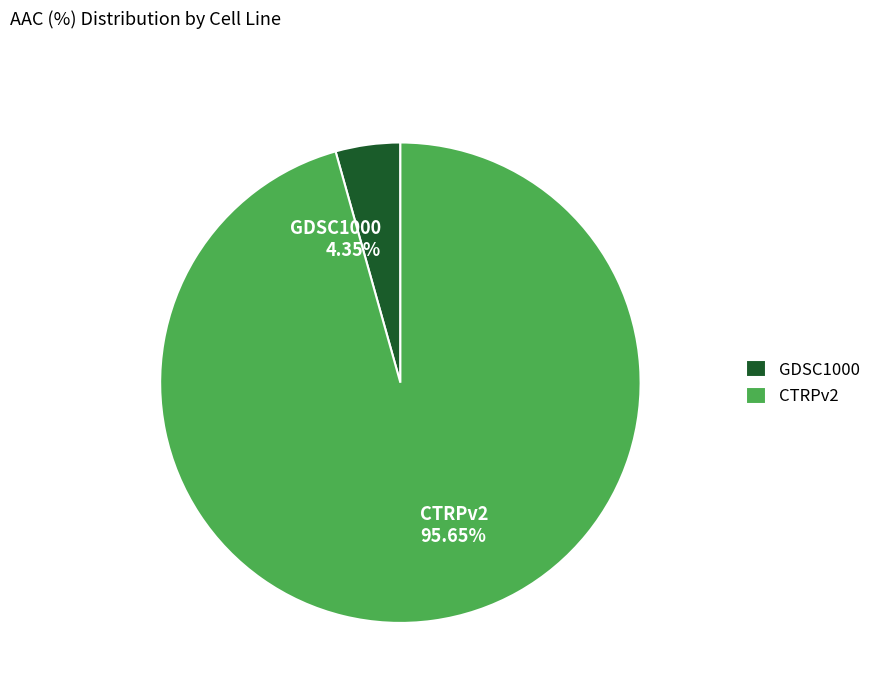

Which slice is the smallest?

GDSC1000